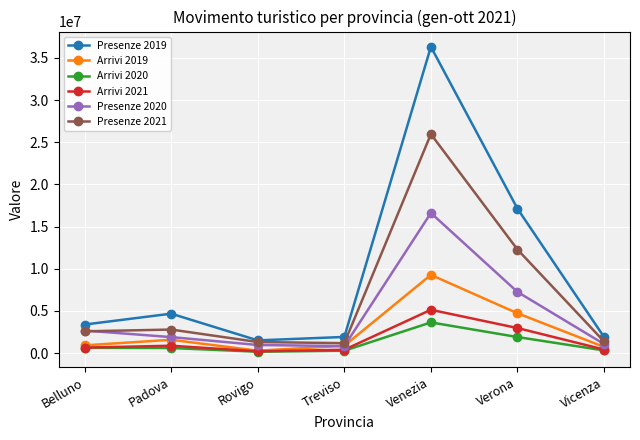

What is the total value across all series at Belluno?

10880474